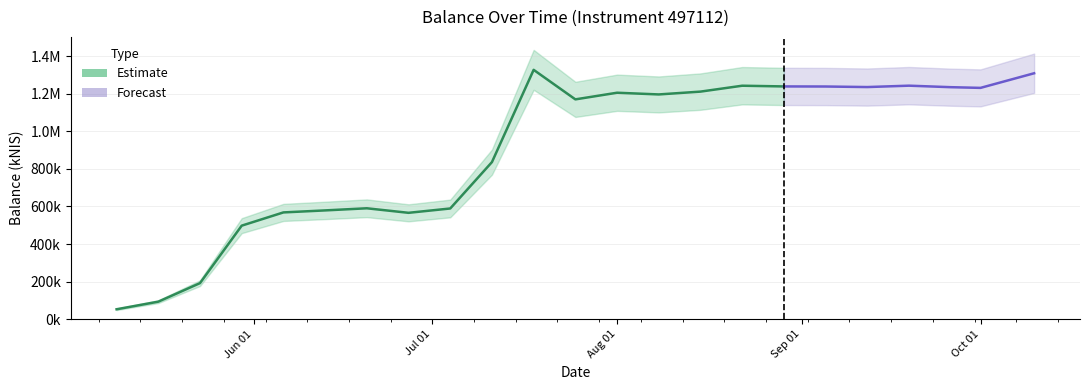

Reading right to left, extract all data points from this chart.

2024-10-10=1308368.0	2024-10-01=1230631.0	2024-09-26=1234334.1	2024-09-19=1242380.8	2024-09-12=1235000.1	2024-09-05=1237915.9	2024-08-29=1238364.4	2024-08-22=1242129.1	2024-08-15=1210778.0	2024-08-08=1195750.9	2024-08-01=1204813.6	2024-07-25=1169501.4	2024-07-18=1326535.6	2024-07-11=835911.2	2024-07-04=589175.1	2024-06-27=566108.9	2024-06-20=590221.2	2024-06-13=578951.5	2024-06-06=568263.2	2024-05-30=497840.1	2024-05-23=192187.6	2024-05-16=93566.8	2024-05-09=53118.1